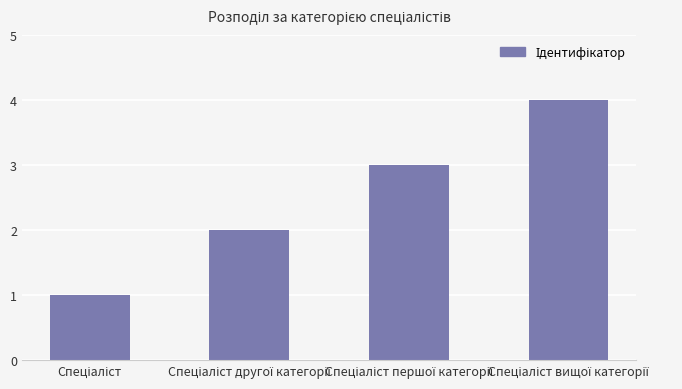

How many distinct data groups are displayed?

1